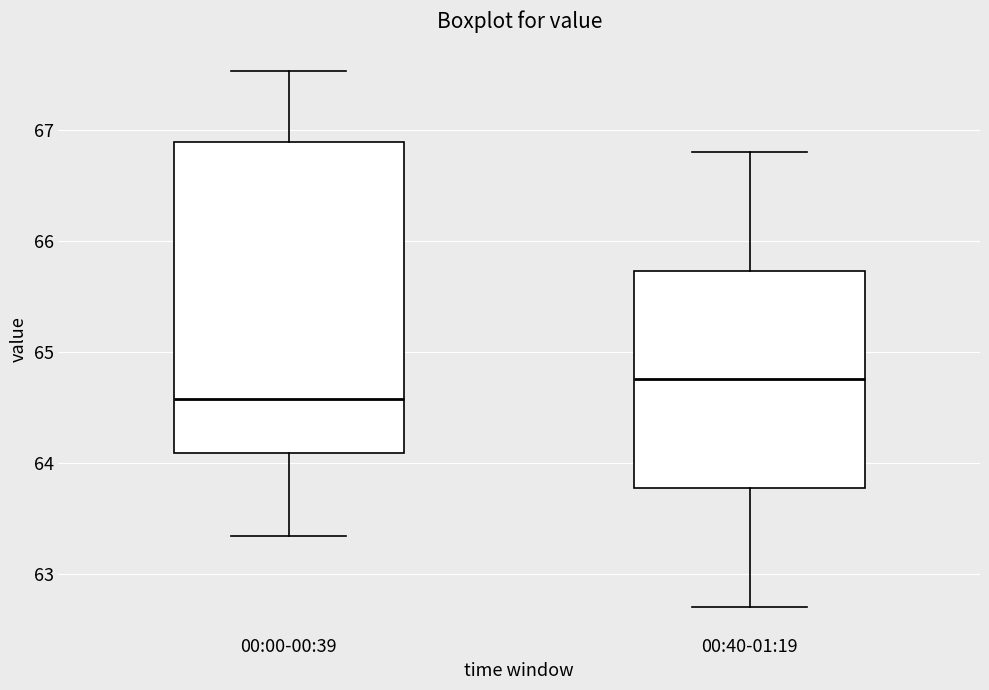

Which box is the tallest, from its lower edge to its upper edge?

00:00-00:39